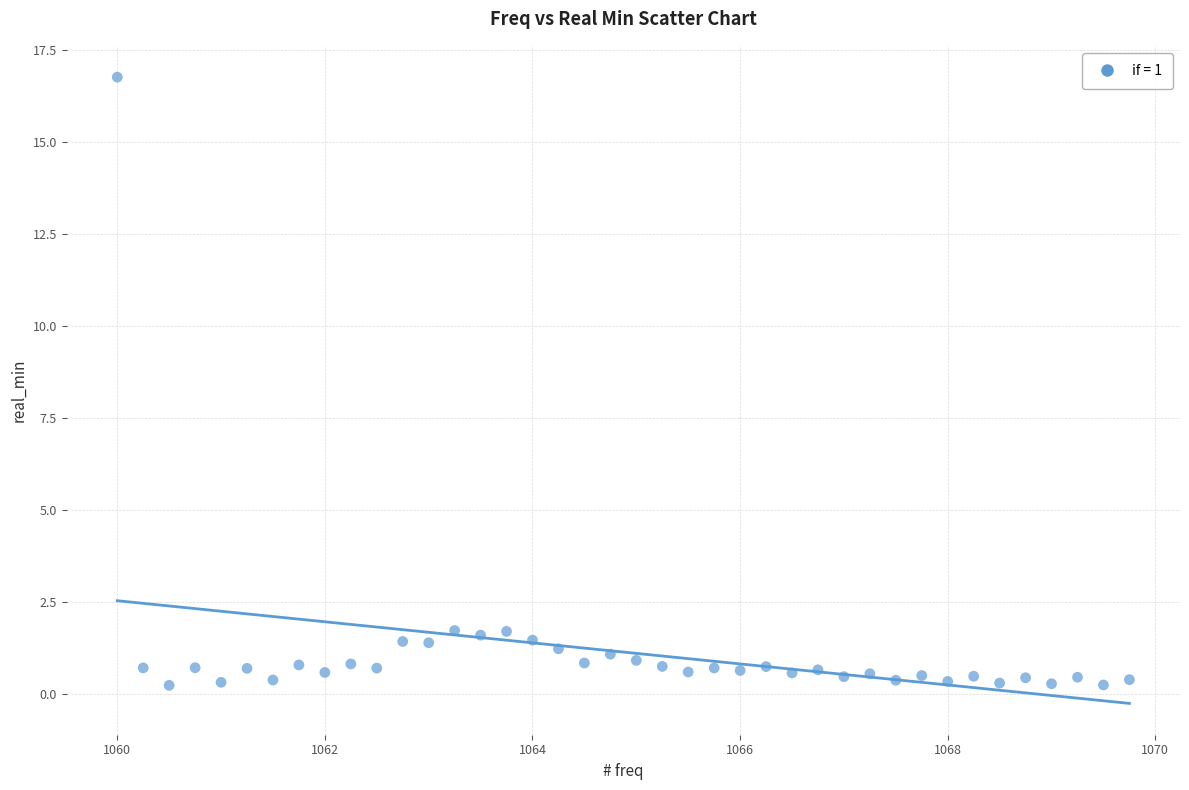

What is the range of X values (max minus min)?

9.8